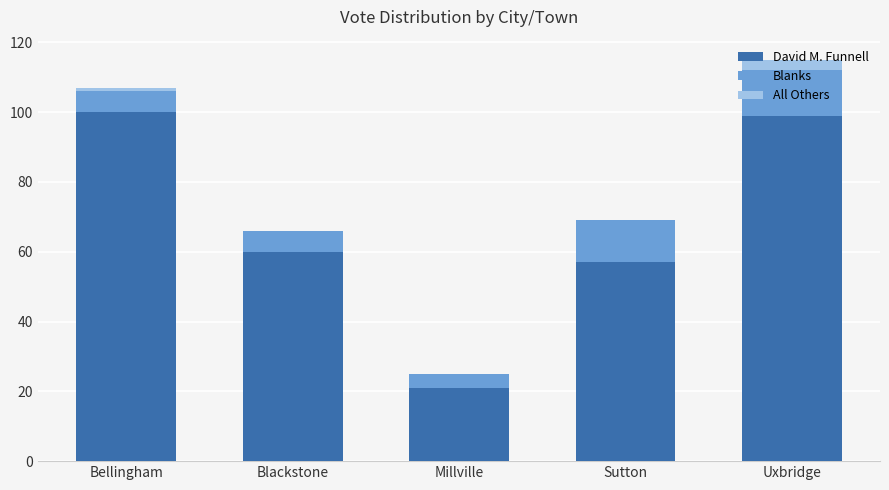

The David M. Funnell series shows 100 at Bellingham. True or false?

True